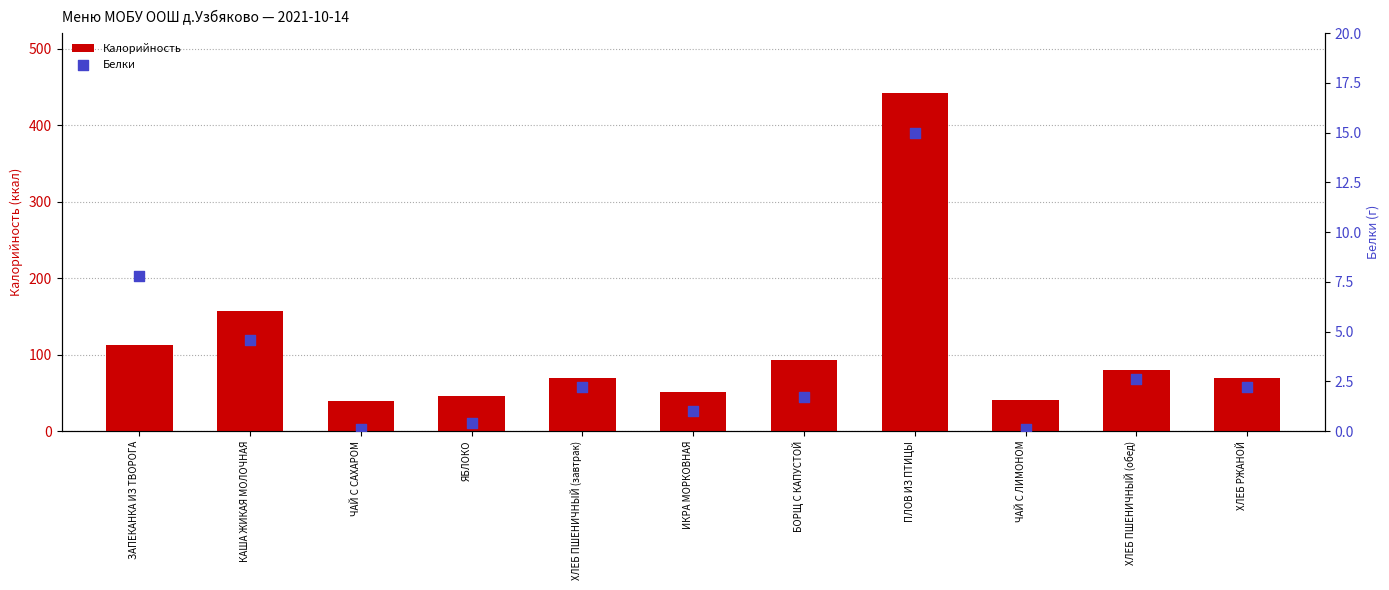

What are all the series names shown in the legend?

Калорийность, Белки